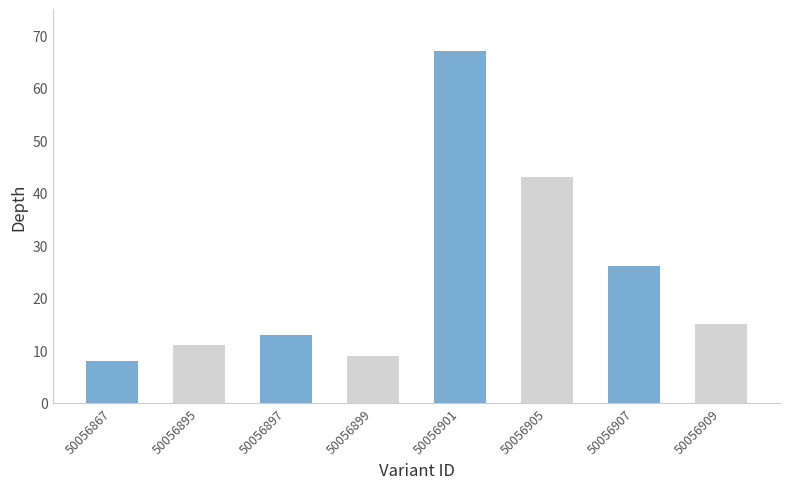

Rank the categories by value from lowest to highest.

50056867, 50056899, 50056895, 50056897, 50056909, 50056907, 50056905, 50056901